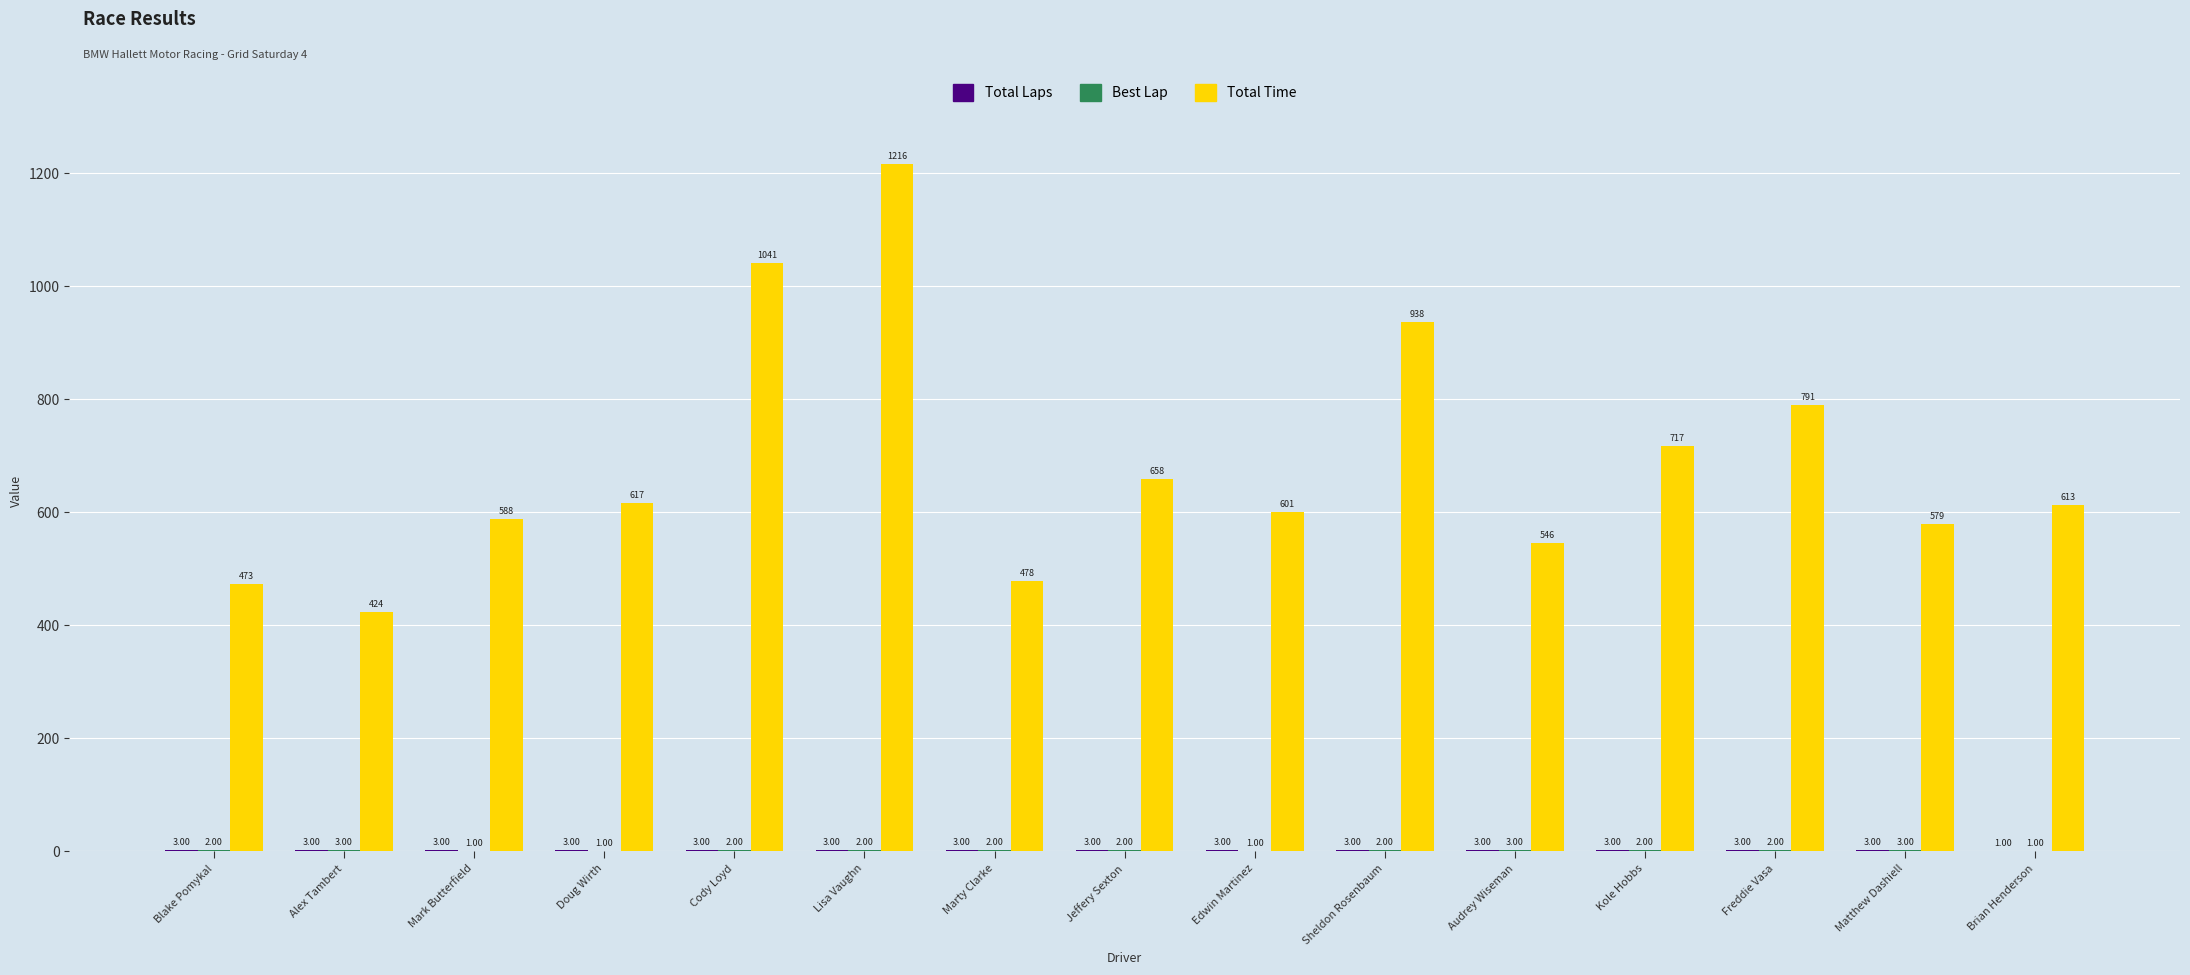

What is the maximum value for Total Time?

1216.3